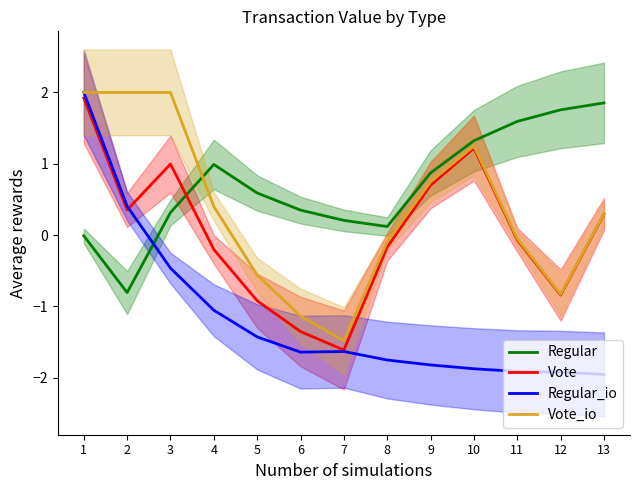

True or false: Regular_io and Vote_io intersect in this chart.

False